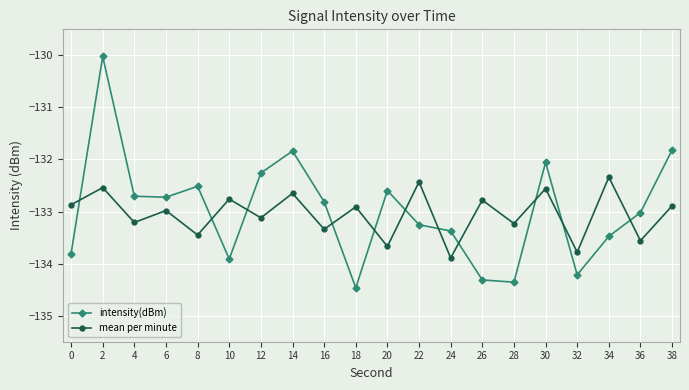

Between which two adjacent categories do intensity(dBm) and mean per minute first intersect?

0 and 2